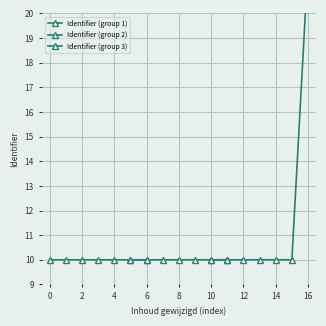

Is this an area chart (filled region under the line)?

No